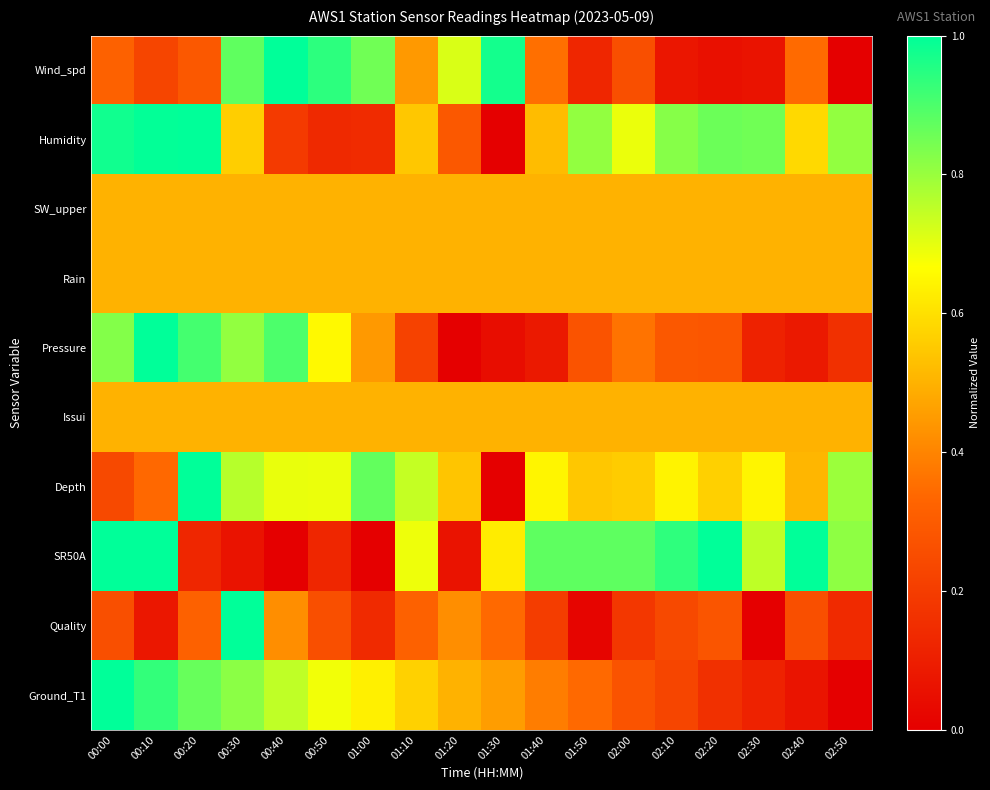

Reading left to right, extract all data points from this chart.

Wind_spd: 00:00=0.3	00:10=0.2	00:20=0.3	00:30=0.9	00:40=1.0	00:50=0.9	01:00=0.9	01:10=0.4	01:20=0.7	01:30=1.0	01:40=0.4	01:50=0.1	02:00=0.3	02:10=0.1	02:20=0.1	02:30=0.1	02:40=0.3	02:50=0.0
Humidity: 00:00=1.0	00:10=1.0	00:20=1.0	00:30=0.6	00:40=0.2	00:50=0.1	01:00=0.1	01:10=0.5	01:20=0.3	01:30=0.0	01:40=0.5	01:50=0.8	02:00=0.7	02:10=0.8	02:20=0.9	02:30=0.9	02:40=0.6	02:50=0.8
SW_upper: 00:00=0.5	00:10=0.5	00:20=0.5	00:30=0.5	00:40=0.5	00:50=0.5	01:00=0.5	01:10=0.5	01:20=0.5	01:30=0.5	01:40=0.5	01:50=0.5	02:00=0.5	02:10=0.5	02:20=0.5	02:30=0.5	02:40=0.5	02:50=0.5
Rain: 00:00=0.5	00:10=0.5	00:20=0.5	00:30=0.5	00:40=0.5	00:50=0.5	01:00=0.5	01:10=0.5	01:20=0.5	01:30=0.5	01:40=0.5	01:50=0.5	02:00=0.5	02:10=0.5	02:20=0.5	02:30=0.5	02:40=0.5	02:50=0.5
Pressure: 00:00=0.8	00:10=1.0	00:20=0.9	00:30=0.8	00:40=0.9	00:50=0.7	01:00=0.4	01:10=0.2	01:20=0.0	01:30=0.0	01:40=0.1	01:50=0.3	02:00=0.4	02:10=0.3	02:20=0.3	02:30=0.1	02:40=0.1	02:50=0.2
Issui: 00:00=0.5	00:10=0.5	00:20=0.5	00:30=0.5	00:40=0.5	00:50=0.5	01:00=0.5	01:10=0.5	01:20=0.5	01:30=0.5	01:40=0.5	01:50=0.5	02:00=0.5	02:10=0.5	02:20=0.5	02:30=0.5	02:40=0.5	02:50=0.5
Depth: 00:00=0.2	00:10=0.3	00:20=1.0	00:30=0.8	00:40=0.7	00:50=0.7	01:00=0.9	01:10=0.7	01:20=0.5	01:30=0.0	01:40=0.6	01:50=0.5	02:00=0.6	02:10=0.6	02:20=0.6	02:30=0.6	02:40=0.5	02:50=0.8
SR50A: 00:00=1.0	00:10=1.0	00:20=0.1	00:30=0.1	00:40=0.0	00:50=0.1	01:00=0.0	01:10=0.7	01:20=0.1	01:30=0.6	01:40=0.9	01:50=0.9	02:00=0.9	02:10=0.9	02:20=1.0	02:30=0.8	02:40=1.0	02:50=0.8
Quality: 00:00=0.3	00:10=0.1	00:20=0.3	00:30=1.0	00:40=0.4	00:50=0.3	01:00=0.1	01:10=0.3	01:20=0.4	01:30=0.3	01:40=0.2	01:50=0.0	02:00=0.2	02:10=0.2	02:20=0.3	02:30=0.0	02:40=0.3	02:50=0.1
Ground_T1: 00:00=1.0	00:10=0.9	00:20=0.9	00:30=0.8	00:40=0.7	00:50=0.7	01:00=0.6	01:10=0.6	01:20=0.5	01:30=0.5	01:40=0.4	01:50=0.3	02:00=0.3	02:10=0.2	02:20=0.2	02:30=0.1	02:40=0.1	02:50=0.0